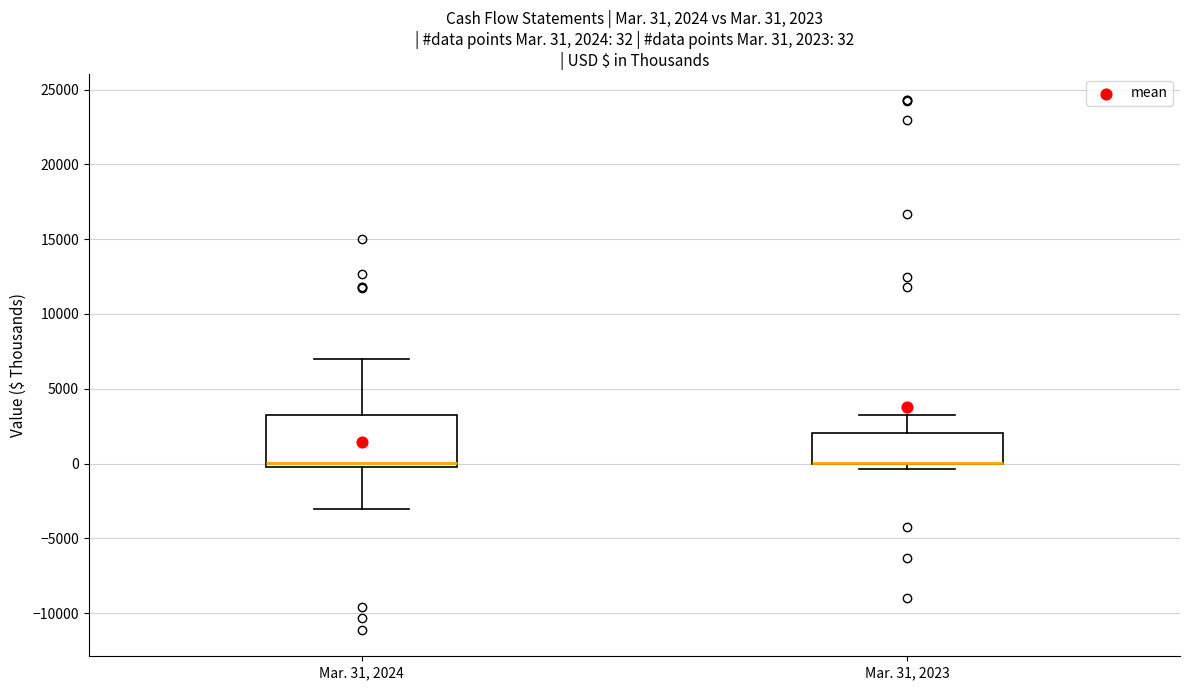

Which box is the tallest, from its lower edge to its upper edge?

Mar. 31, 2024